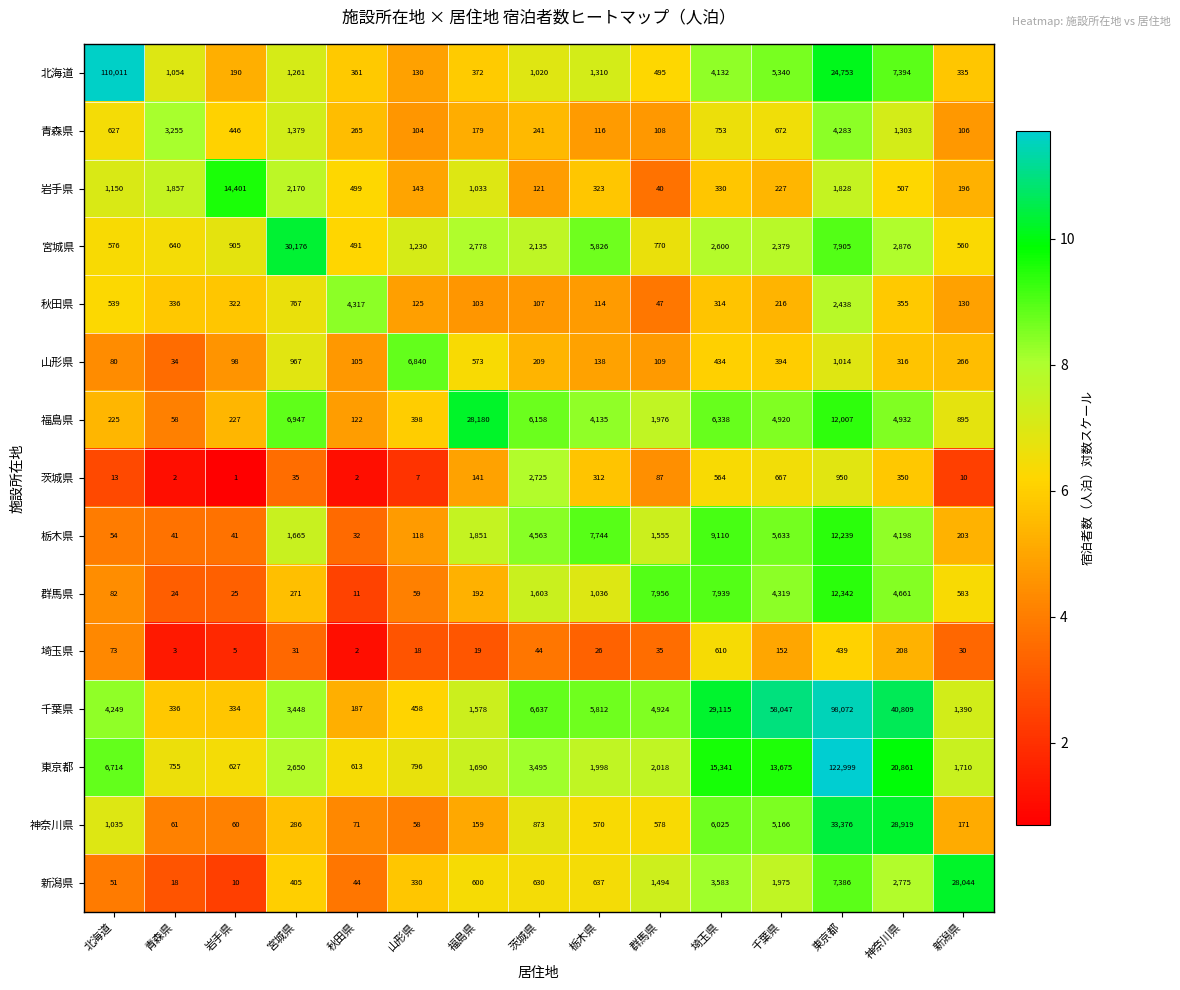

Which category has the highest value in the 宮城県 series?

宮城県